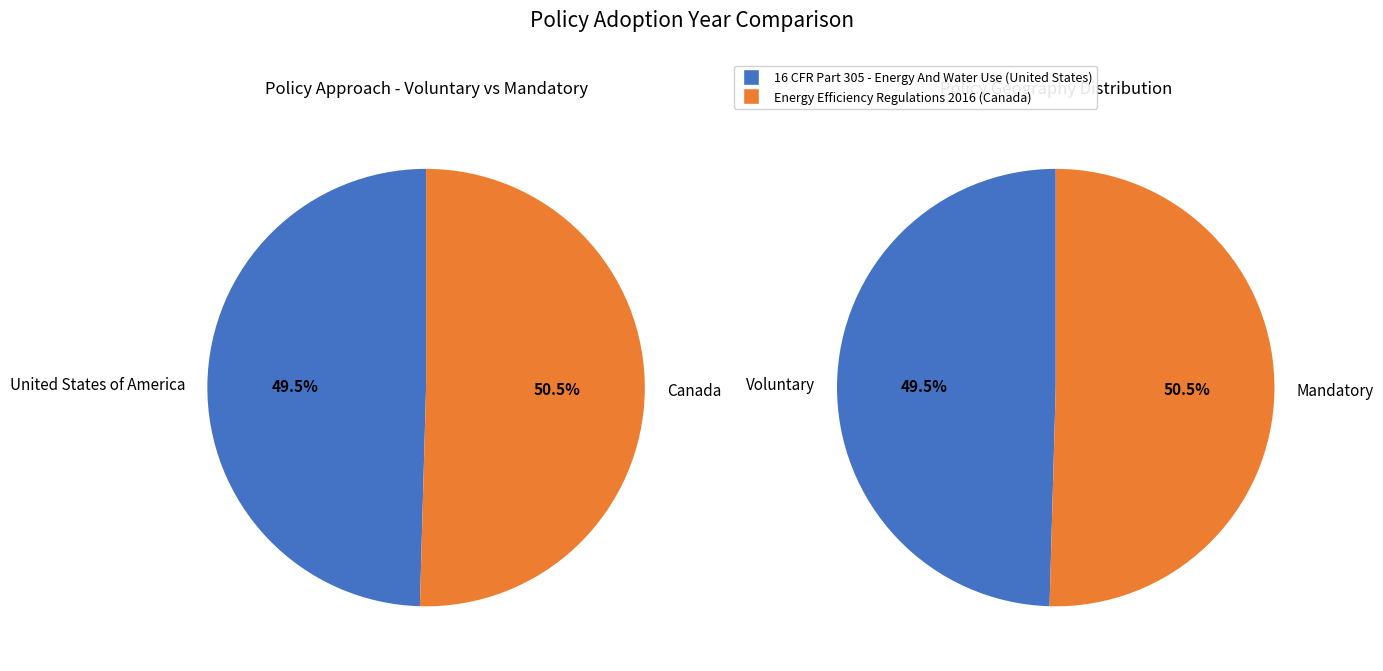

What is the smallest slice in the pie chart?

16 CFR Part 305 - Energy And Water Use (United States)